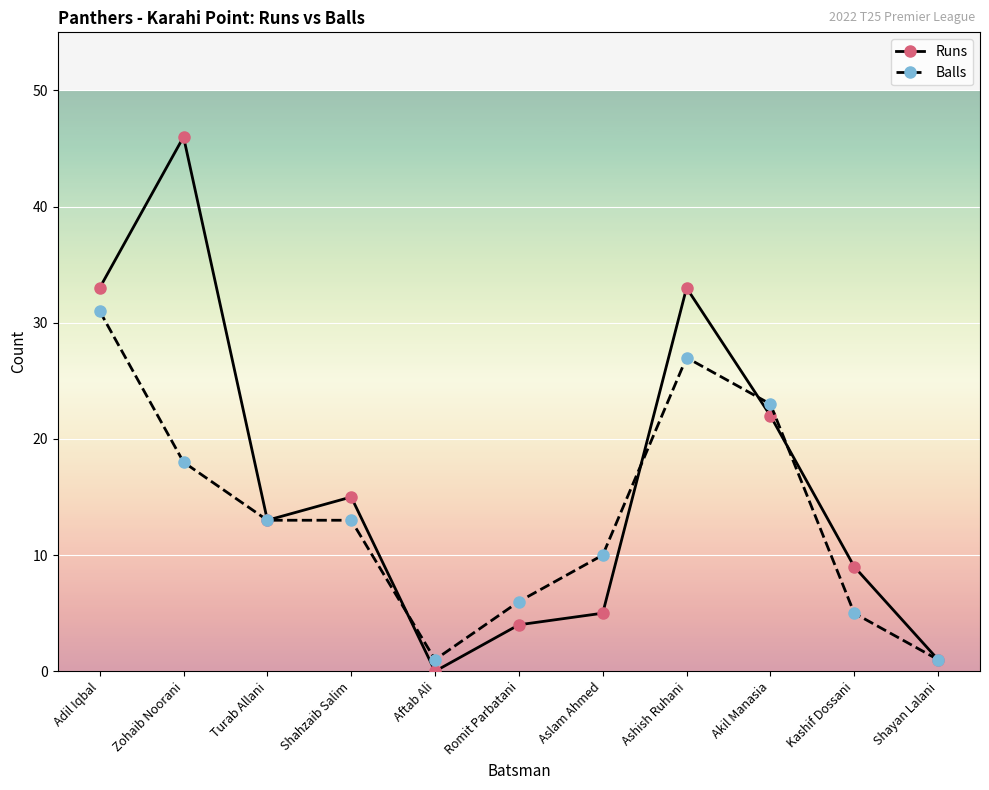

What is the difference between the maximum and minimum values in the Balls series?

30